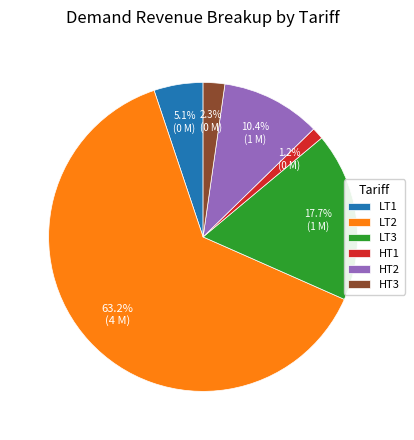

Between LT1 and LT3, which is larger?

LT3